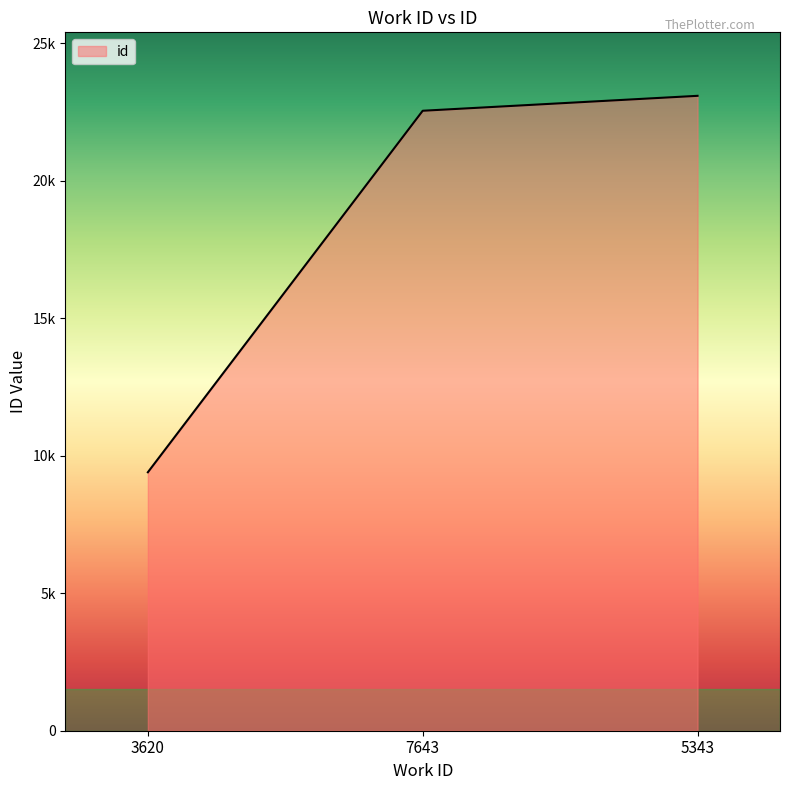

What value does the data have at 3620?

9398